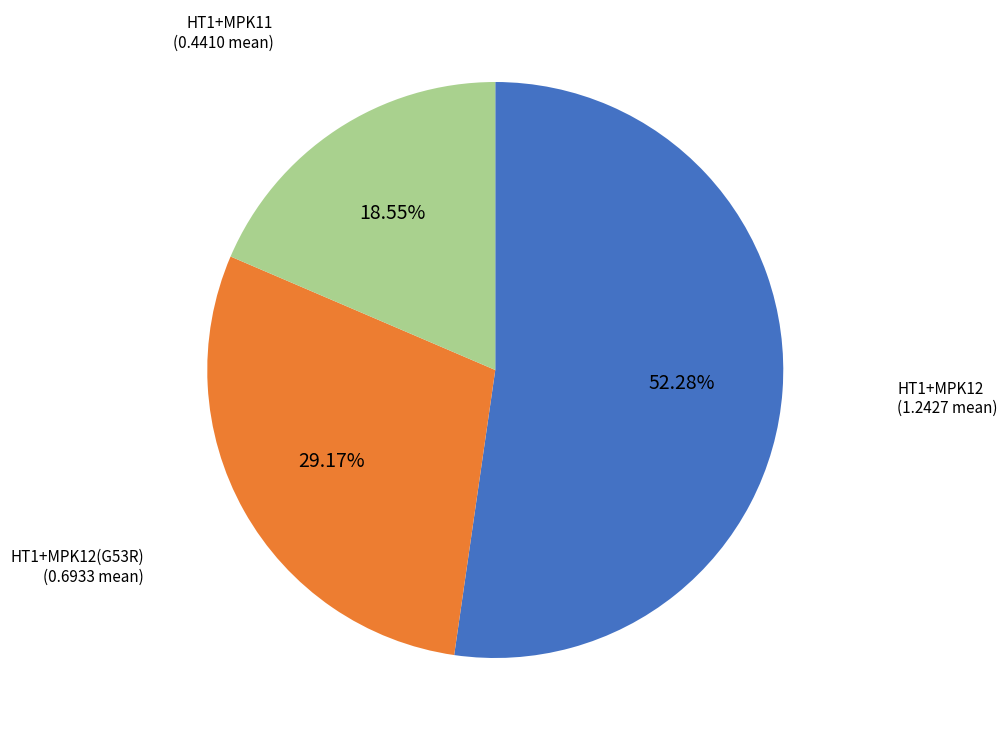

Which category accounts for the majority?

HT1+MPK12